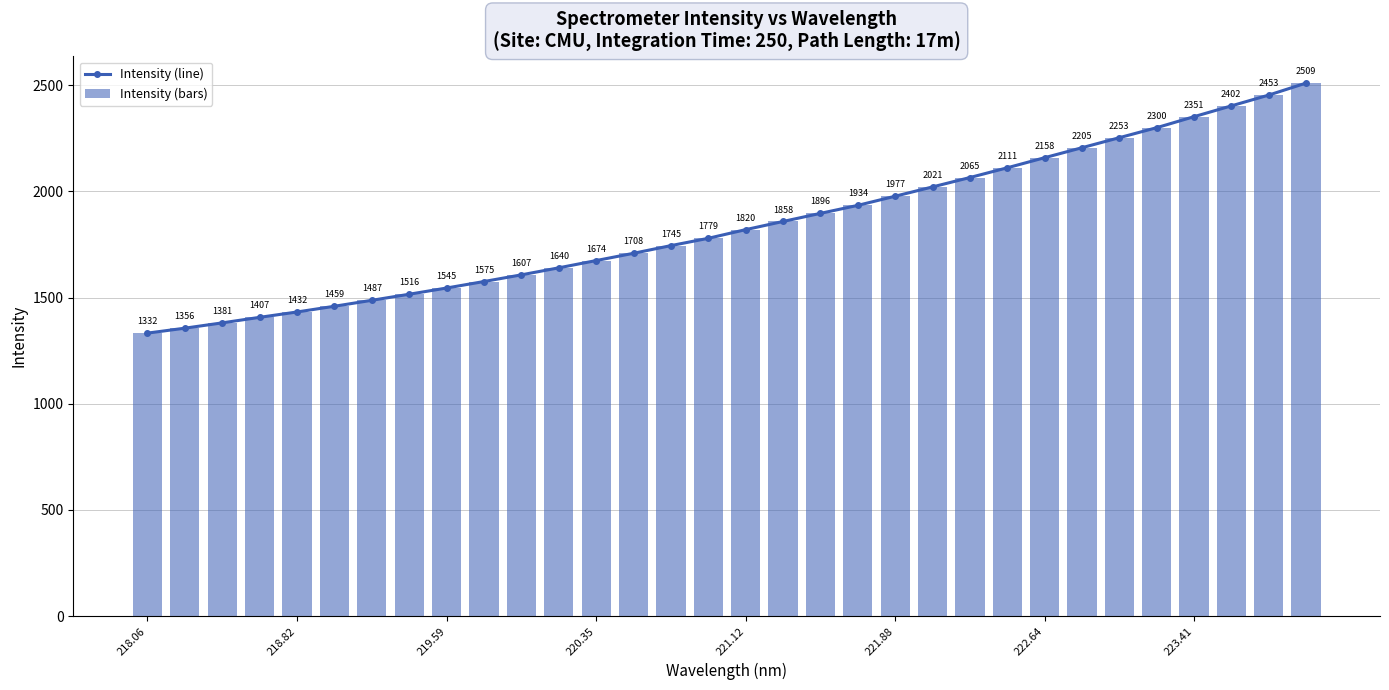

Does the chart contain any negative values?

No